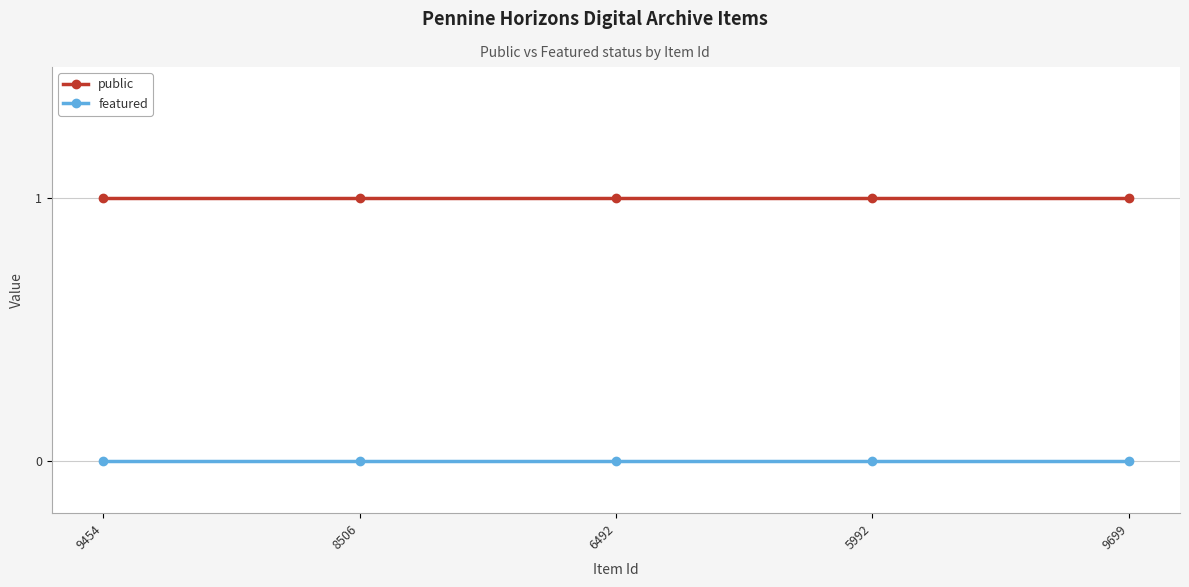

Rank the series by their maximum value, from highest to lowest.

public, featured